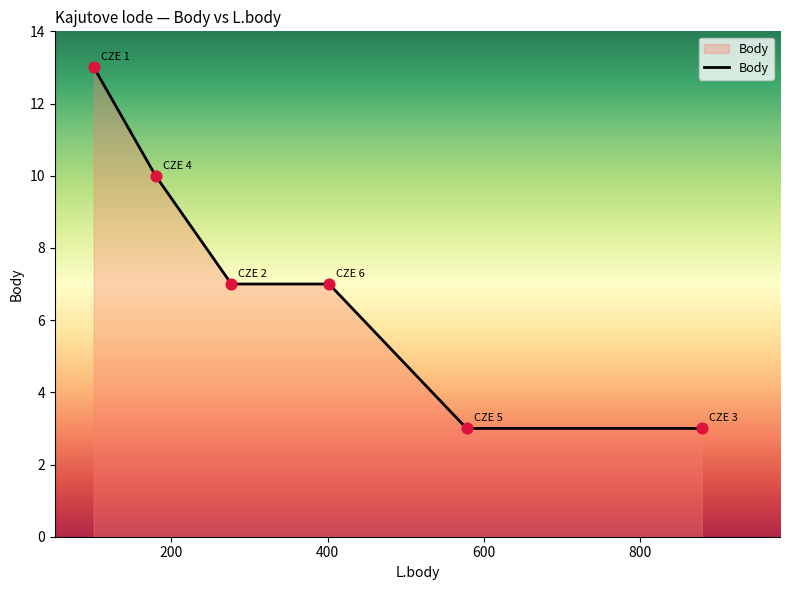

What is the greatest value displayed?

13